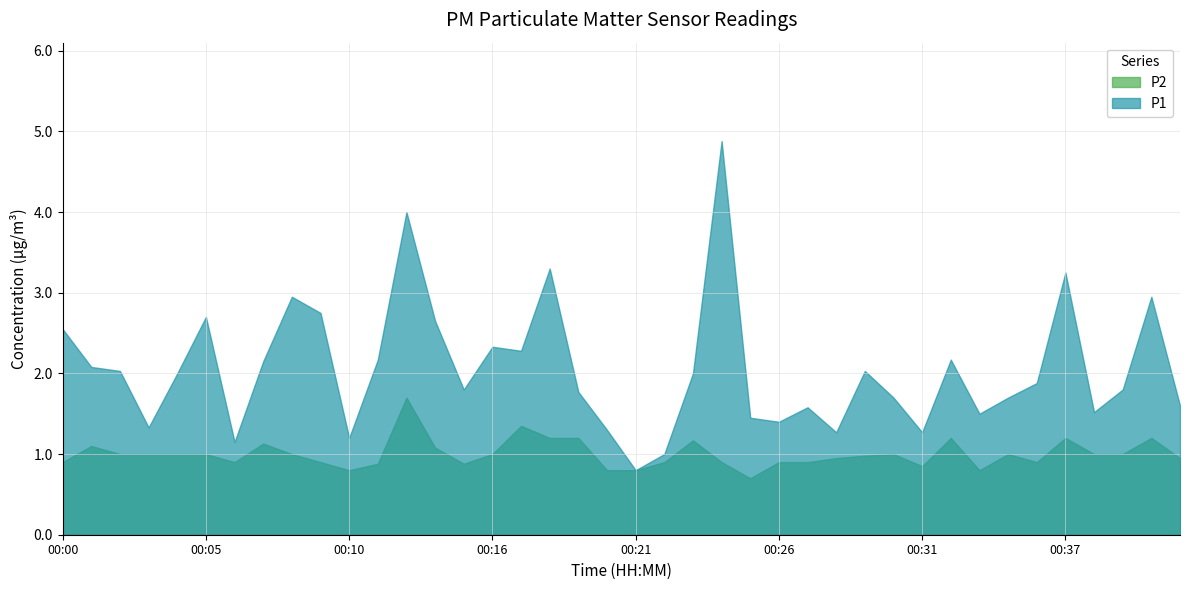

At which label does P1 first exceed 2?

00:00